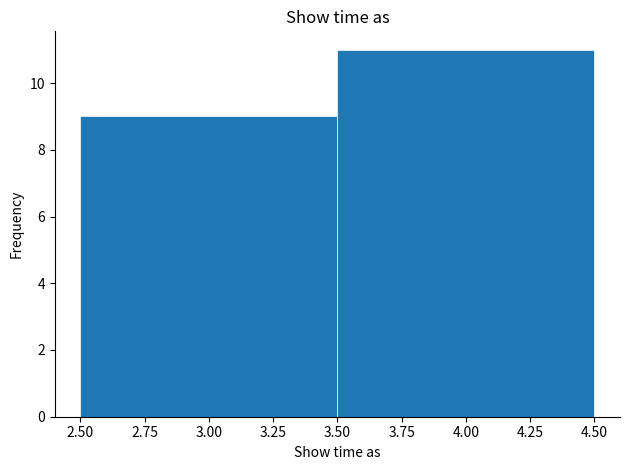

Reading left to right, transcribe this chart: for each bar, give the range it covers on the x-axis and its height. The values are not printed on the chart, so give them approximately, as read against the axis.

2.50 to 3.50: 9
3.50 to 4.50: 11